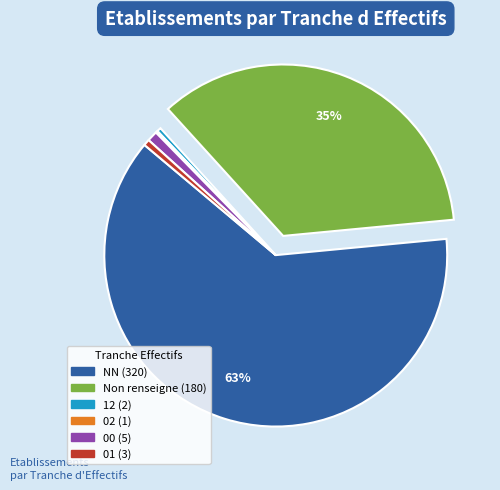

To the nearest percent, what is the average slice percentage?

17%